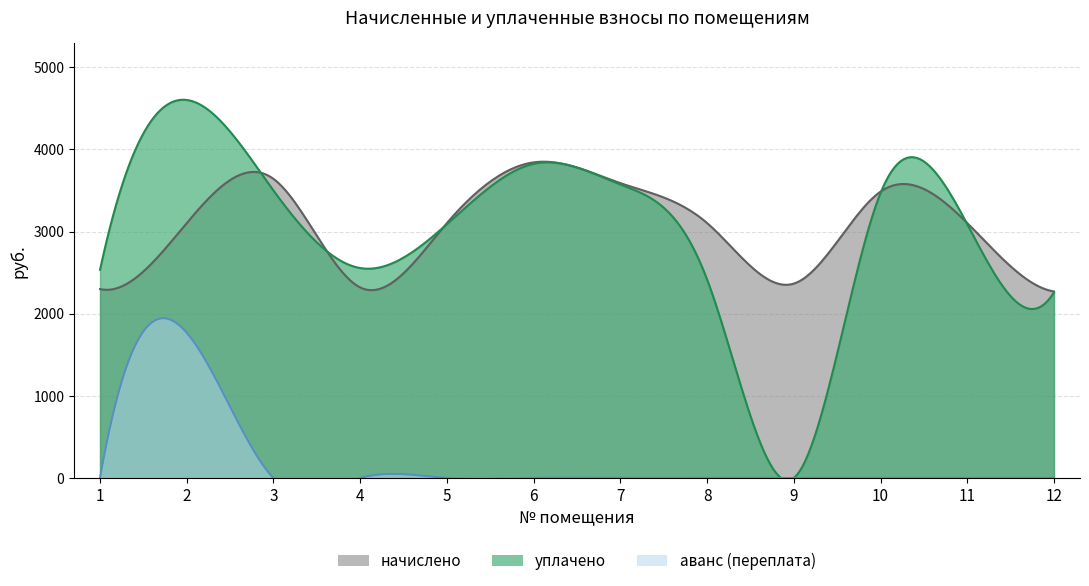

What is the total value across all series at 12?

4532.0